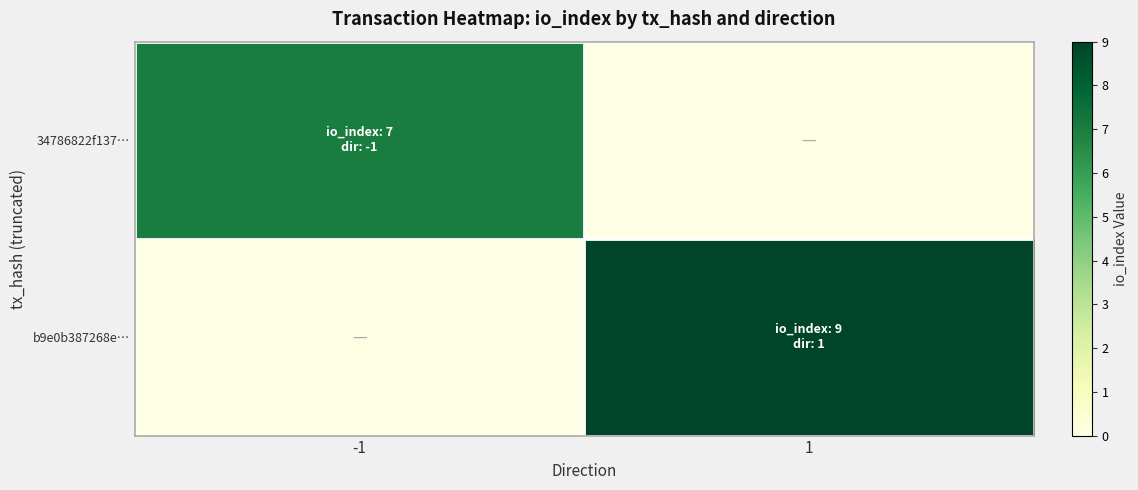

Reading right to left, transcribe all the data shown in this chart.

34786822f137…: 1=0	-1=7
b9e0b387268e…: 1=9	-1=0